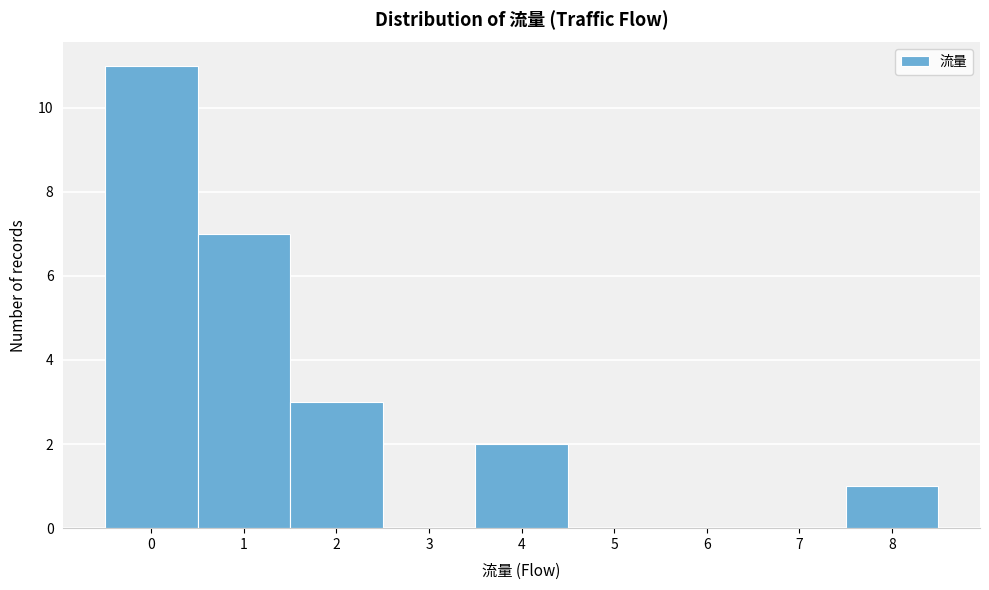

Reading left to right, list every bar in this chart as the range it spans on the x-axis followed by its height. The values are not printed on the chart, so give them approximately, as read against the axis.

-0.5 to 0.5: 11
0.5 to 1.5: 7
1.5 to 2.5: 3
2.5 to 3.5: 0
3.5 to 4.5: 2
4.5 to 5.5: 0
5.5 to 6.5: 0
6.5 to 7.5: 0
7.5 to 8.5: 1